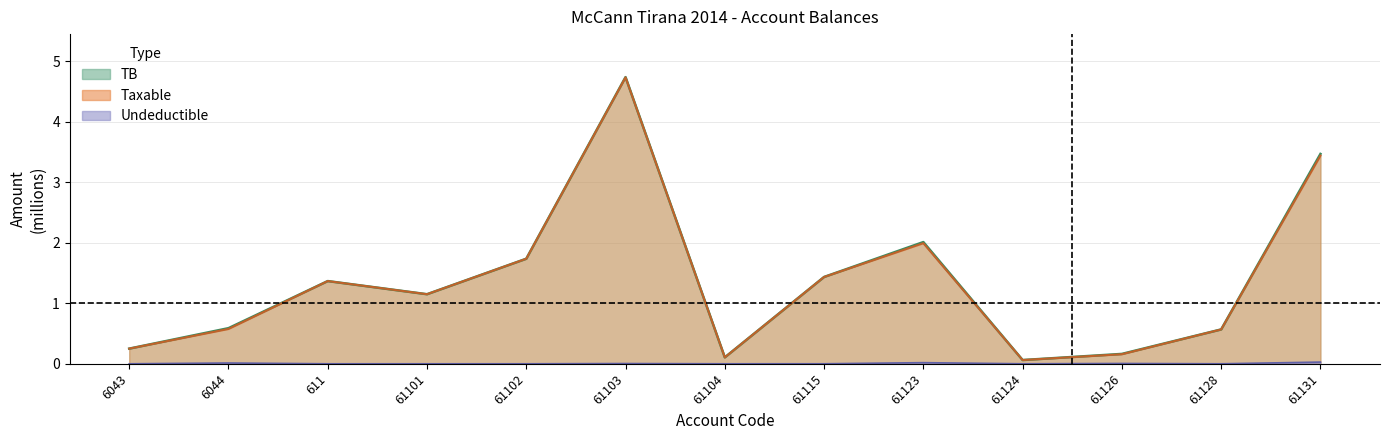

Rank the categories by Undeductible value from highest to lowest.

61131, 61123, 6044, 61126, 61103, 61115, 6043, 611, 61101, 61102, 61104, 61124, 61128